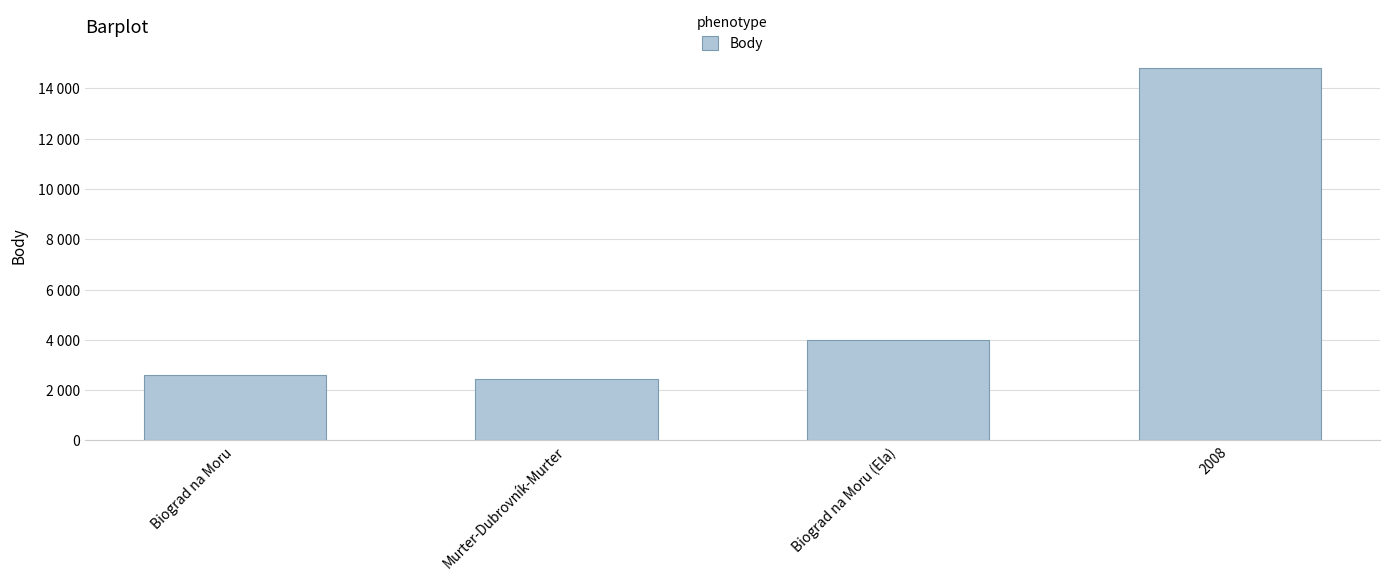

Does the chart contain stacked bars?

No